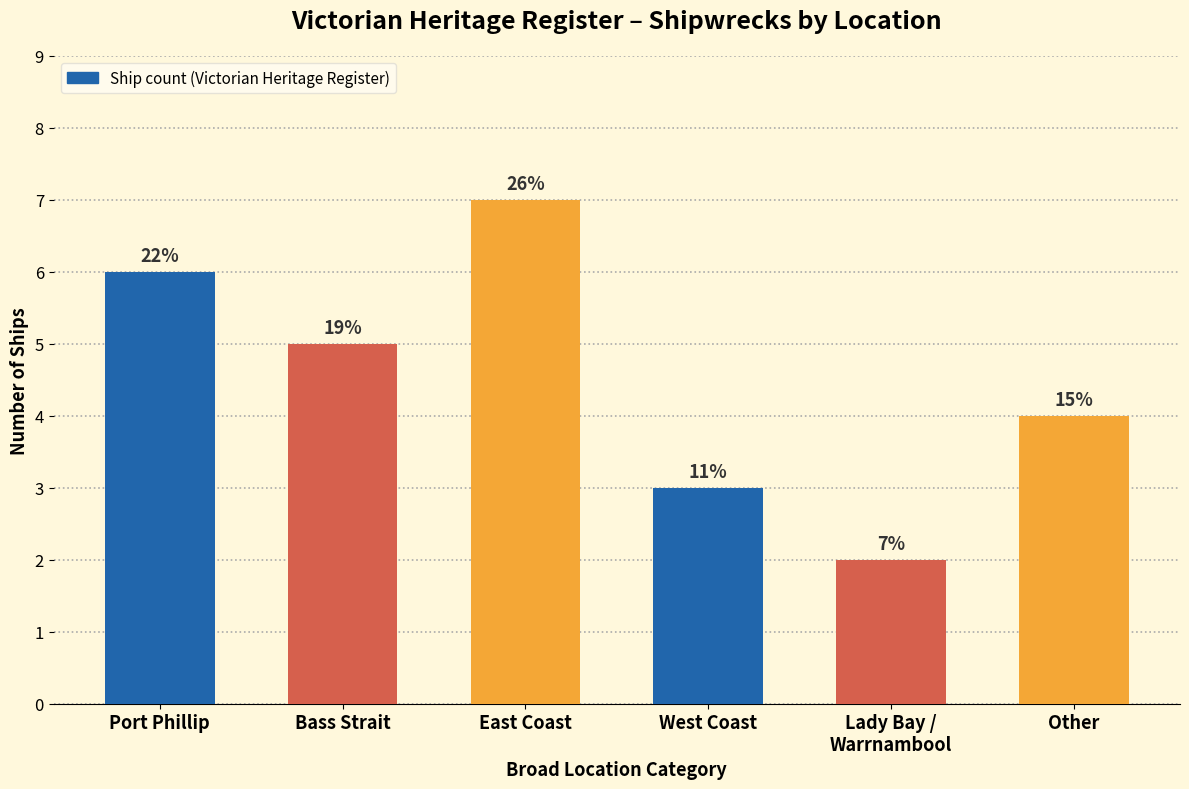

What is the approximate value at Lady Bay /
Warrnambool?

2